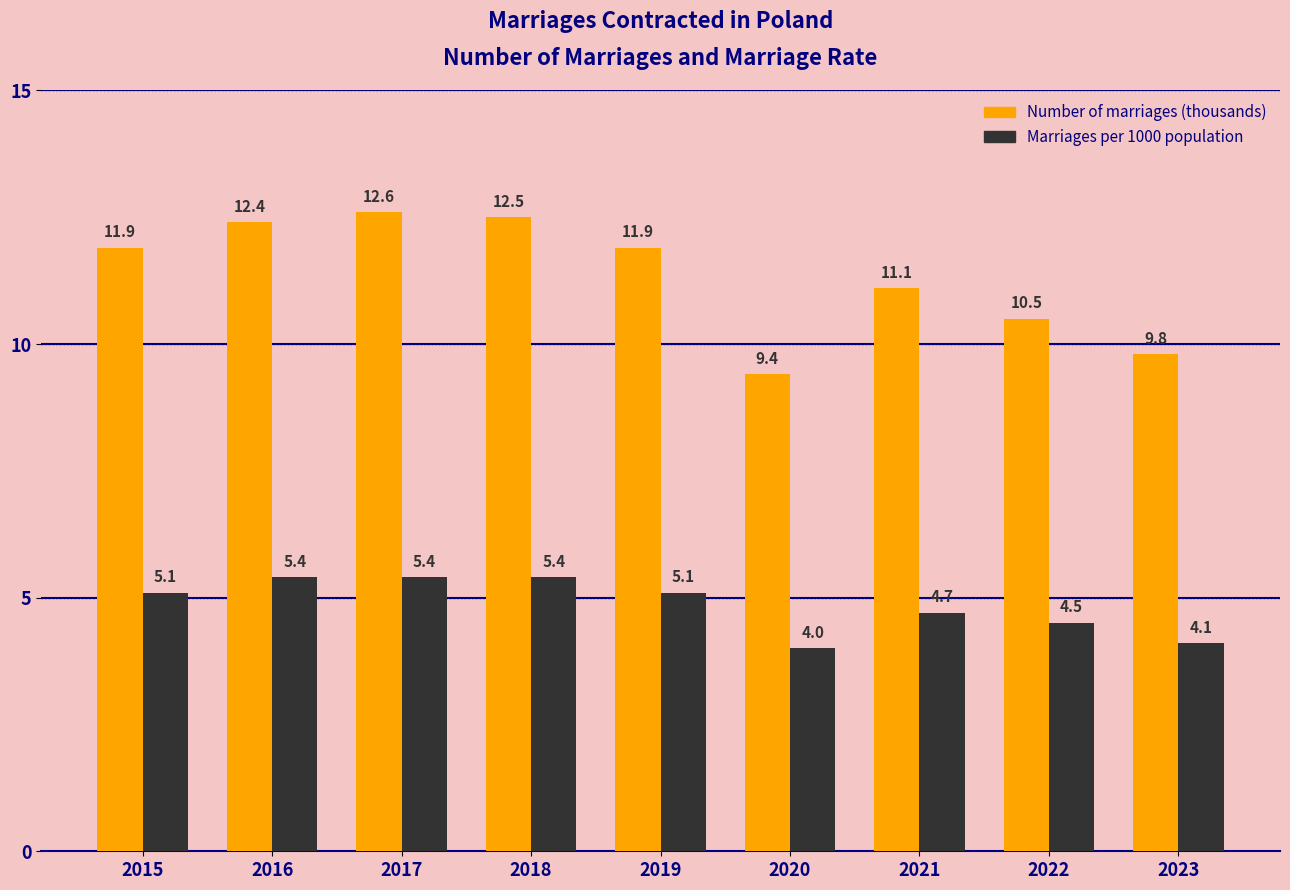

Reading left to right, what are all the values shown in this chart?

Number of marriages (thousands): 2015=11.9	2016=12.4	2017=12.6	2018=12.5	2019=11.9	2020=9.4	2021=11.1	2022=10.5	2023=9.8
Marriages per 1000 population: 2015=5.1	2016=5.4	2017=5.4	2018=5.4	2019=5.1	2020=4.0	2021=4.7	2022=4.5	2023=4.1